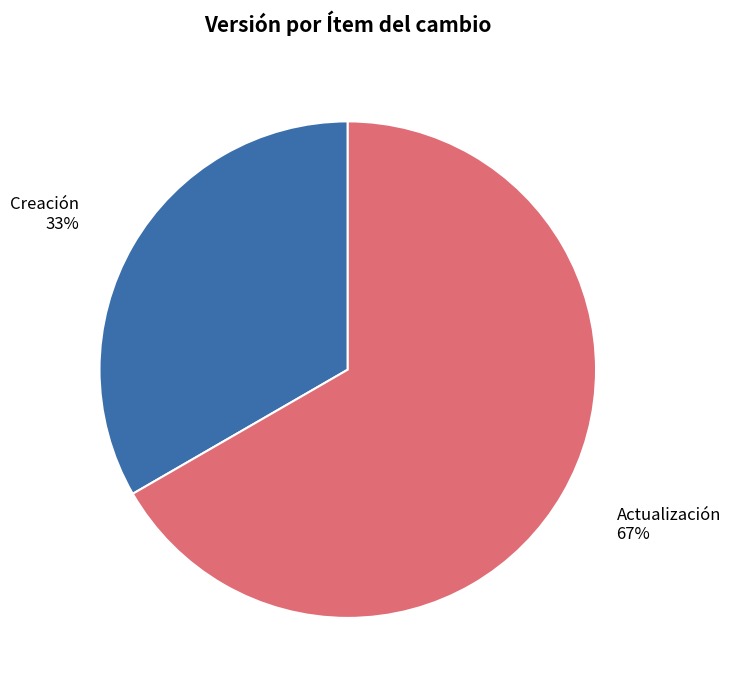

Does any single category account for the majority?

Yes